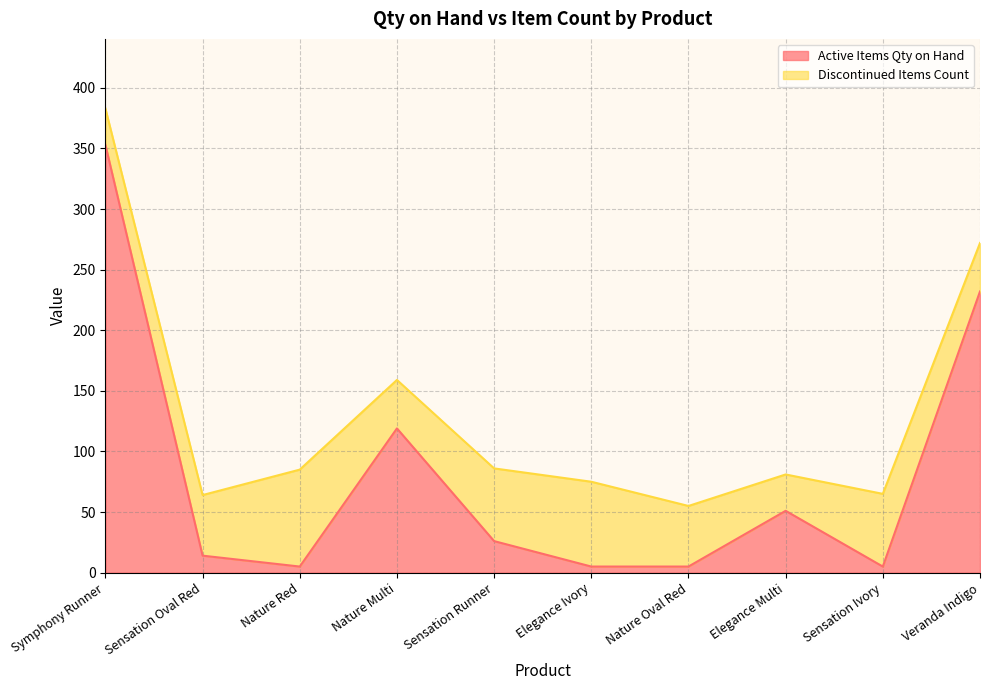

How many values exceed 26?

4